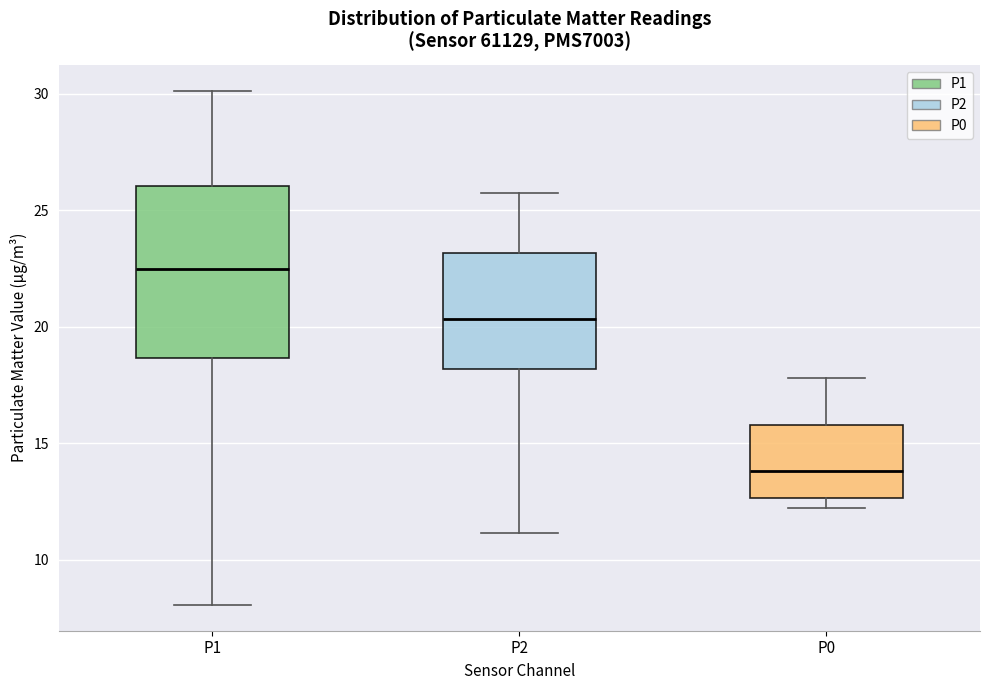

Where is the upper edge of the box for P2 on the y-axis? The values are not printed on the chart, so give them approximately, as read against the axis.

23.0